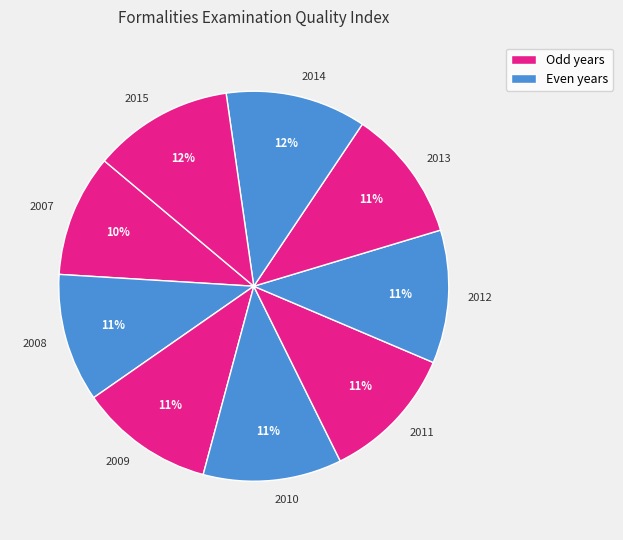

To the nearest percent, what is the average slice percentage?

11%